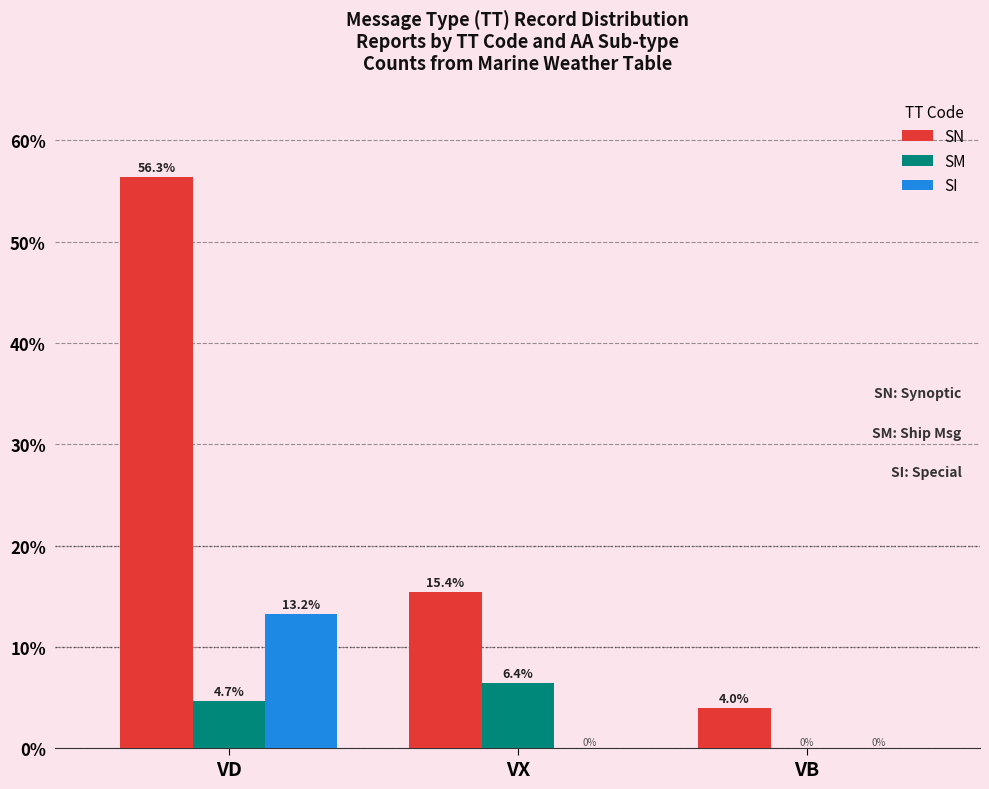

At which category is the sum across all series the highest?

VD